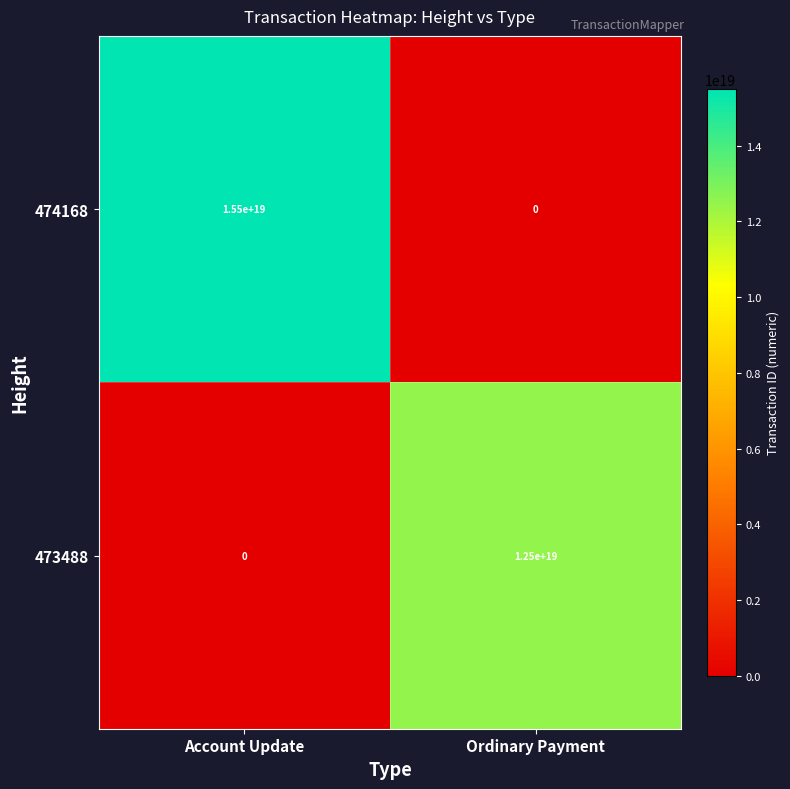

At which label is 474168 closest to 7750000000000000000?

Account Update